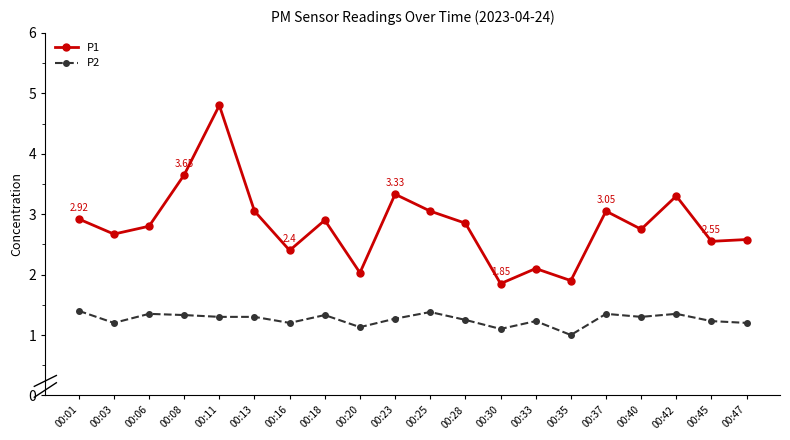

How many data points in P1 are less than 2?

2